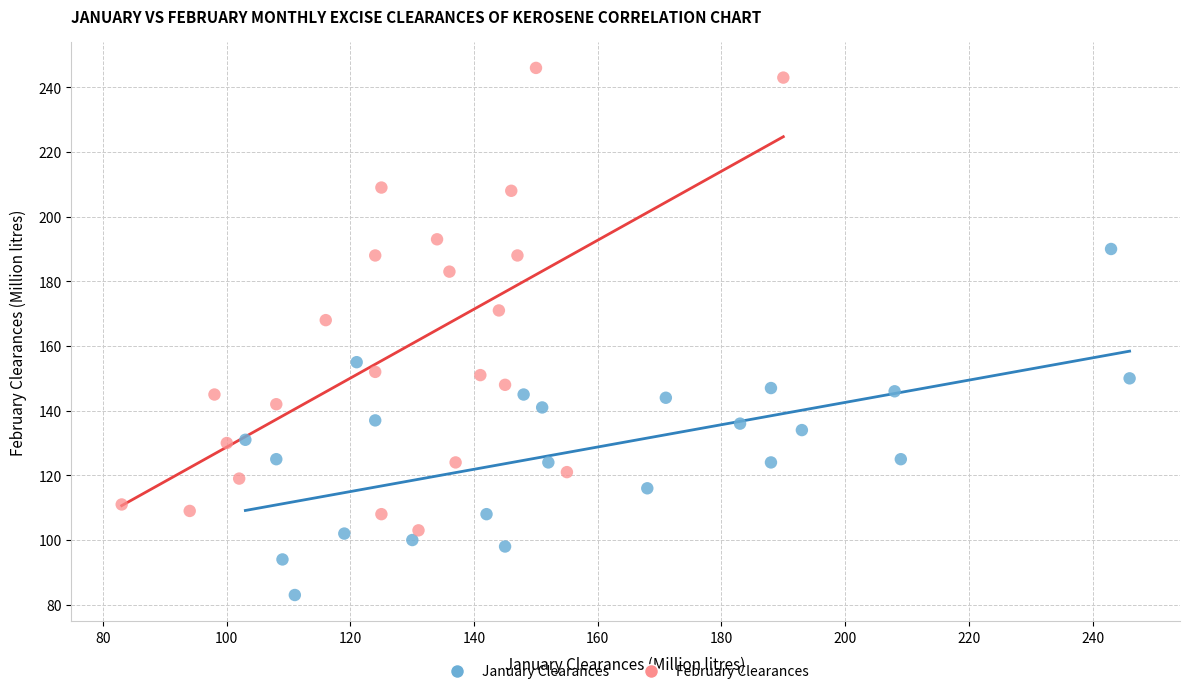

Which series reaches the maximum Y coordinate?

February Clearances